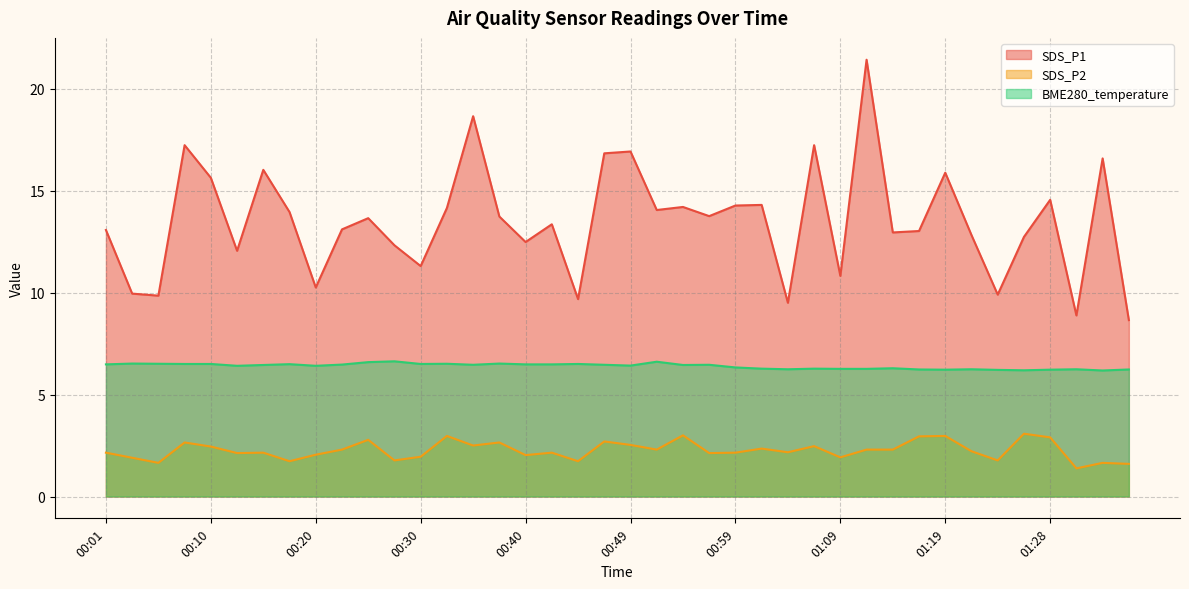

Which has a higher value, 00:03 or 00:06?

00:03